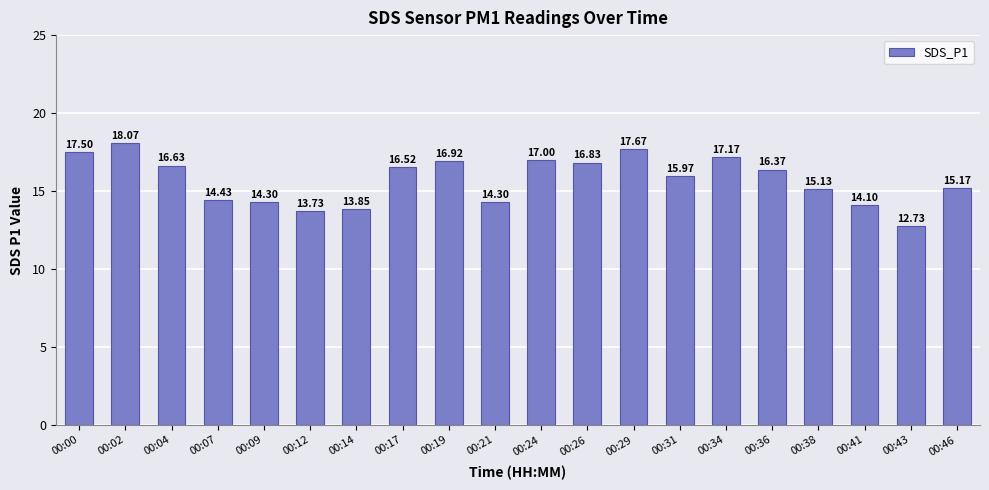

What is the difference between the maximum and minimum values?

5.3